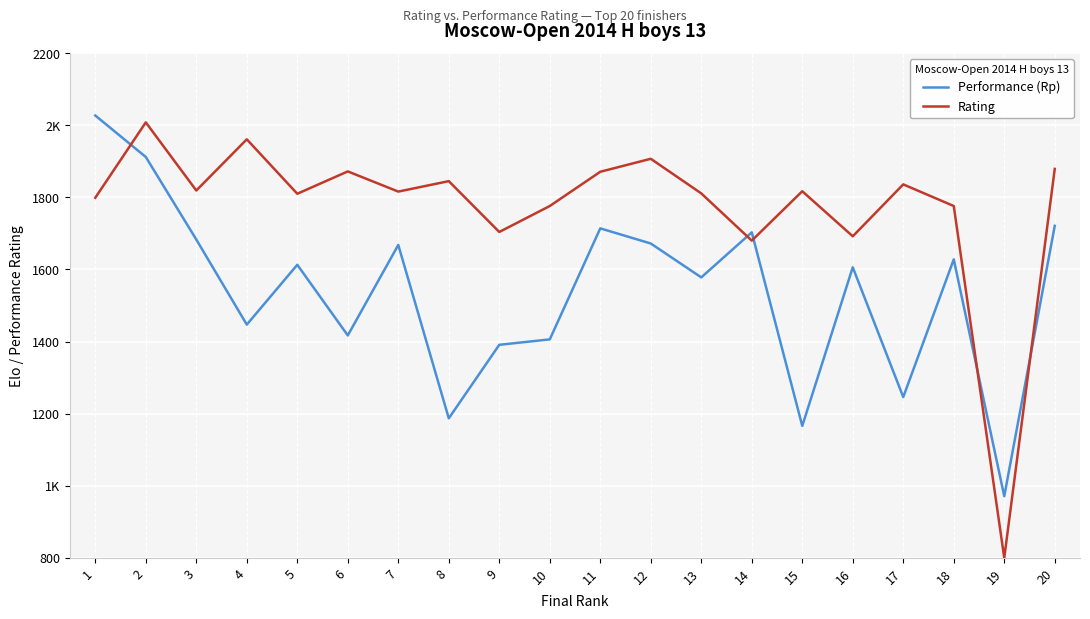

What are all the series names shown in the legend?

Performance (Rp), Rating